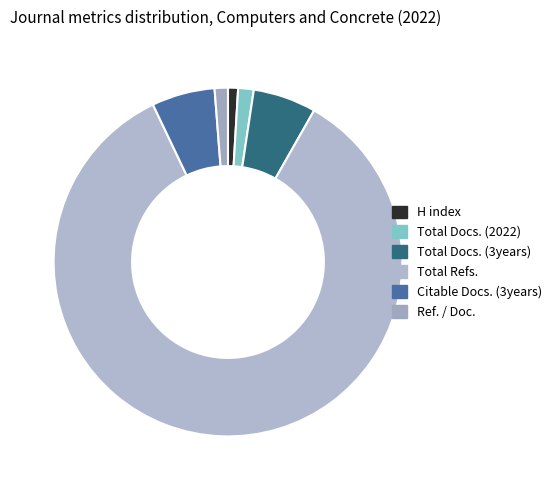

Is it true that Total Refs. is 97% of the pie?

False